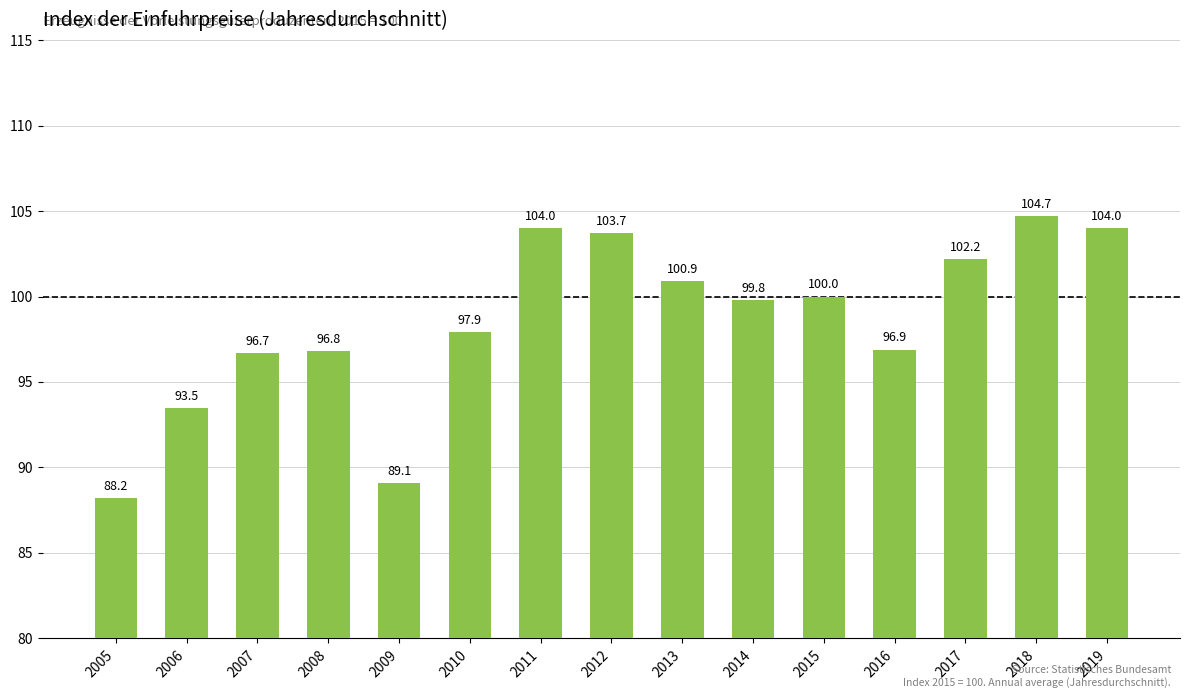

What is the difference between the second highest and second lowest values?

14.9